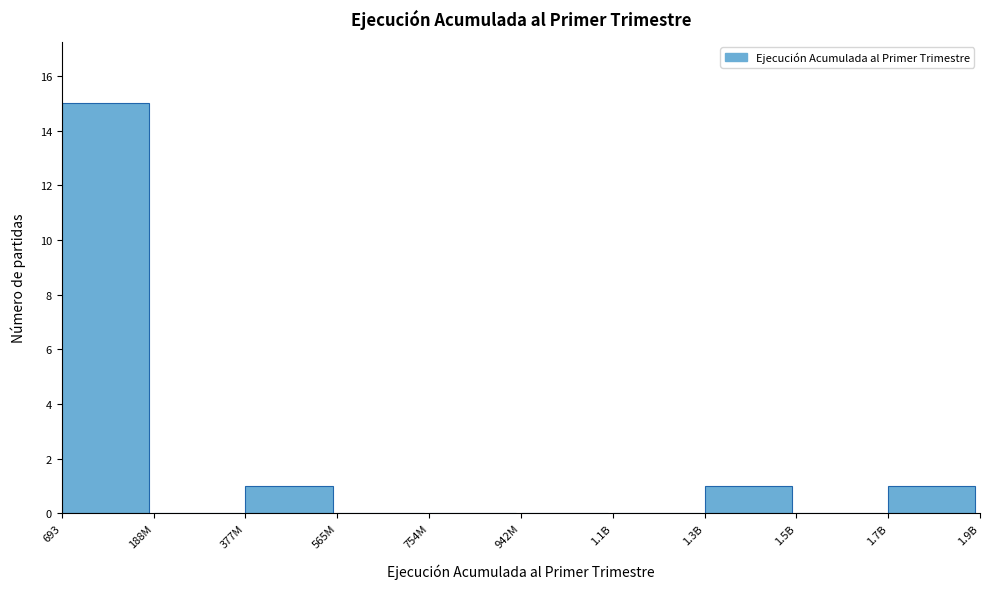

Reading left to right, extract all data points from this chart.

693=15	188M=0	377M=1	565M=0	754M=0	942M=0	1.1B=0	1.3B=1	1.5B=0	1.7B=1